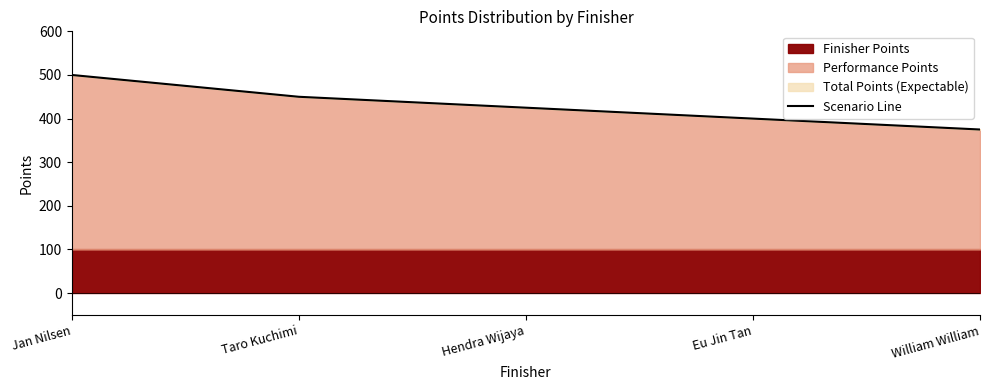

At which category does the chart reach its peak across all series?

Jan Nilsen